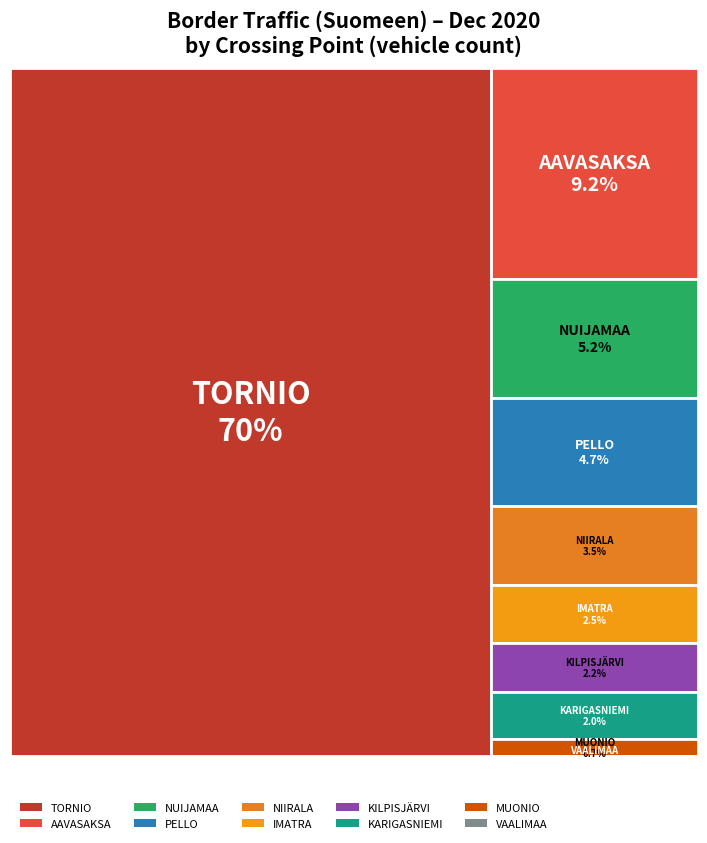

Reading left to right, extract all data points from this chart.

Henkilö- ja paketti-autot: TORNIO=99395	NUIJAMAA=1746	VAALIMAA=0	NIIRALA=466	PELLO=6808	IMATRA=575	AAVASAKSA=13003	KARIGASNIEMI=2826	KILPISJÄRVI=1878	MUONIO=1090
Kuorma- ja linja-autot: TORNIO=5001	NUIJAMAA=6002	VAALIMAA=0	NIIRALA=4689	PELLO=218	IMATRA=3173	AAVASAKSA=722	KARIGASNIEMI=222	KILPISJÄRVI=1351	MUONIO=18